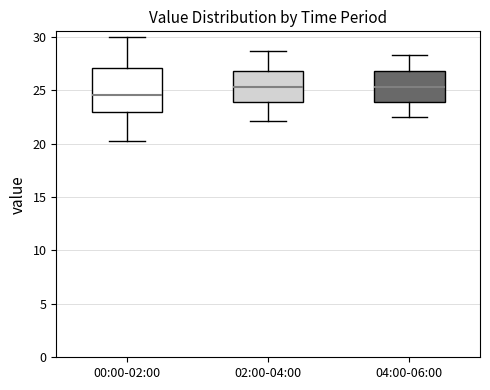

Which box has the lowest median line?

00:00-02:00